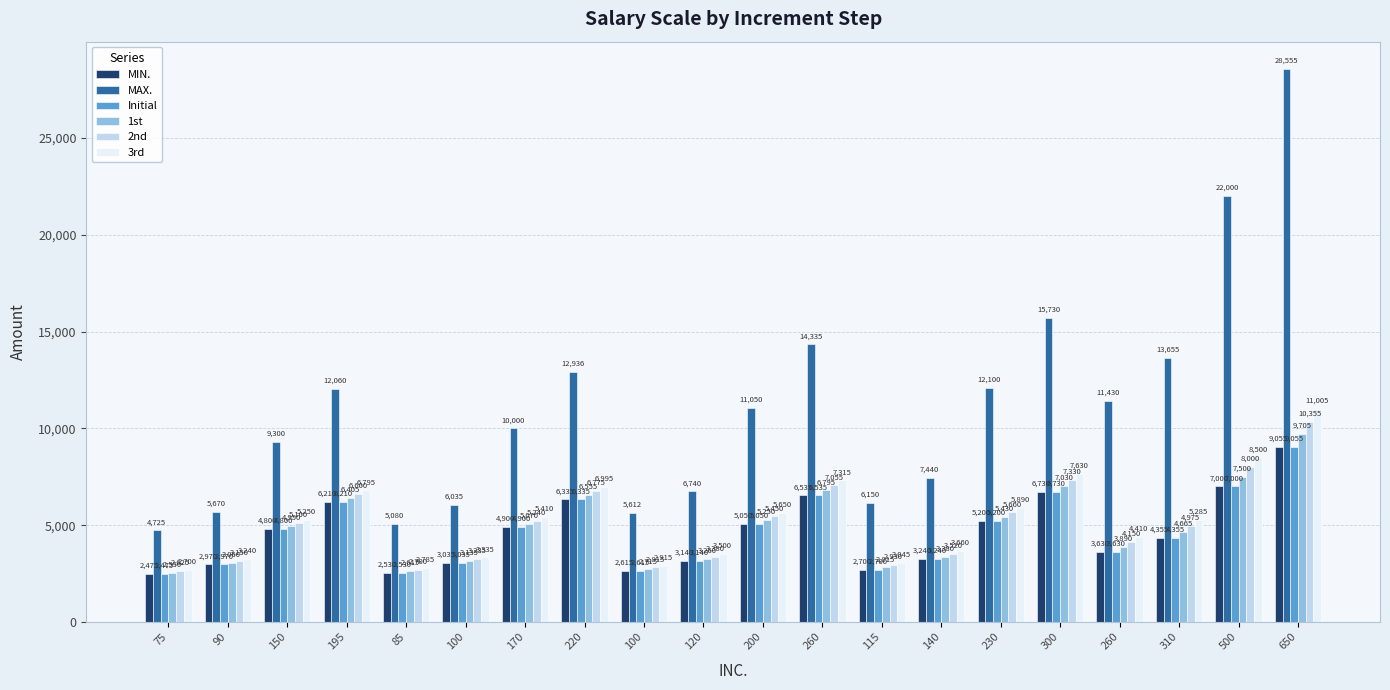

At which label does 2nd reach its peak?

650